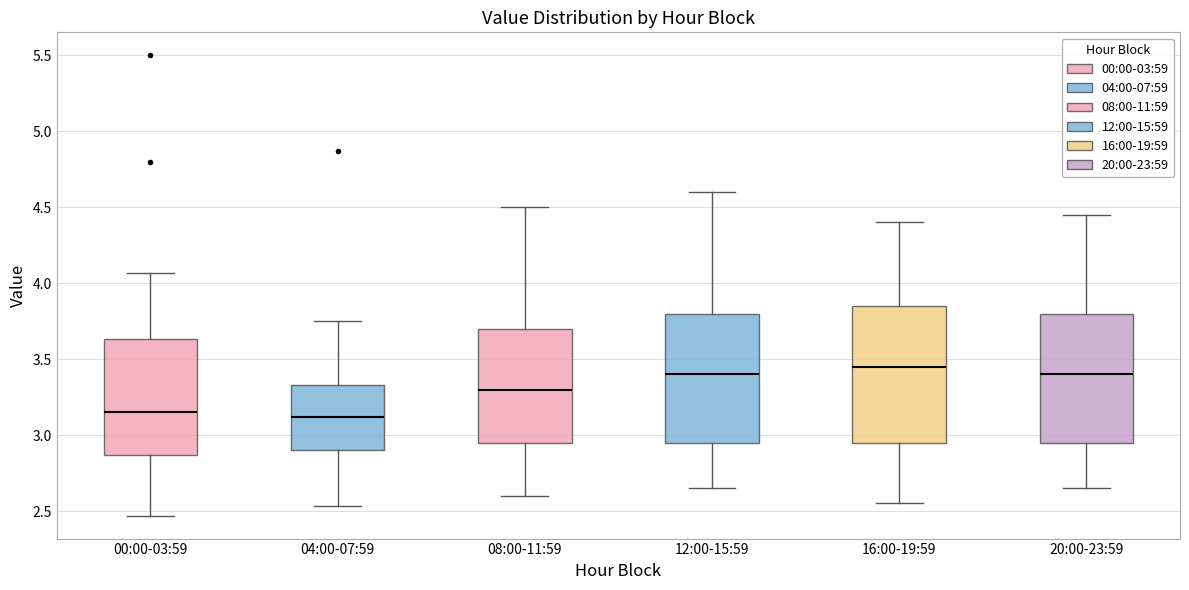

Reading left to right, transcribe this box plot: for each box, give where its median line is, the range the box spans, and where its two whiskers end, as read against the y-axis. The values are not printed on the chart, so give them approximately, as read against the axis.

00:00-03:59: median 3.15, box 2.85 to 3.65, whiskers 2.45 to 4.05
04:00-07:59: median 3.10, box 2.90 to 3.35, whiskers 2.55 to 3.75
08:00-11:59: median 3.30, box 2.95 to 3.70, whiskers 2.60 to 4.50
12:00-15:59: median 3.40, box 2.95 to 3.80, whiskers 2.65 to 4.60
16:00-19:59: median 3.45, box 2.95 to 3.85, whiskers 2.55 to 4.40
20:00-23:59: median 3.40, box 2.95 to 3.80, whiskers 2.65 to 4.45